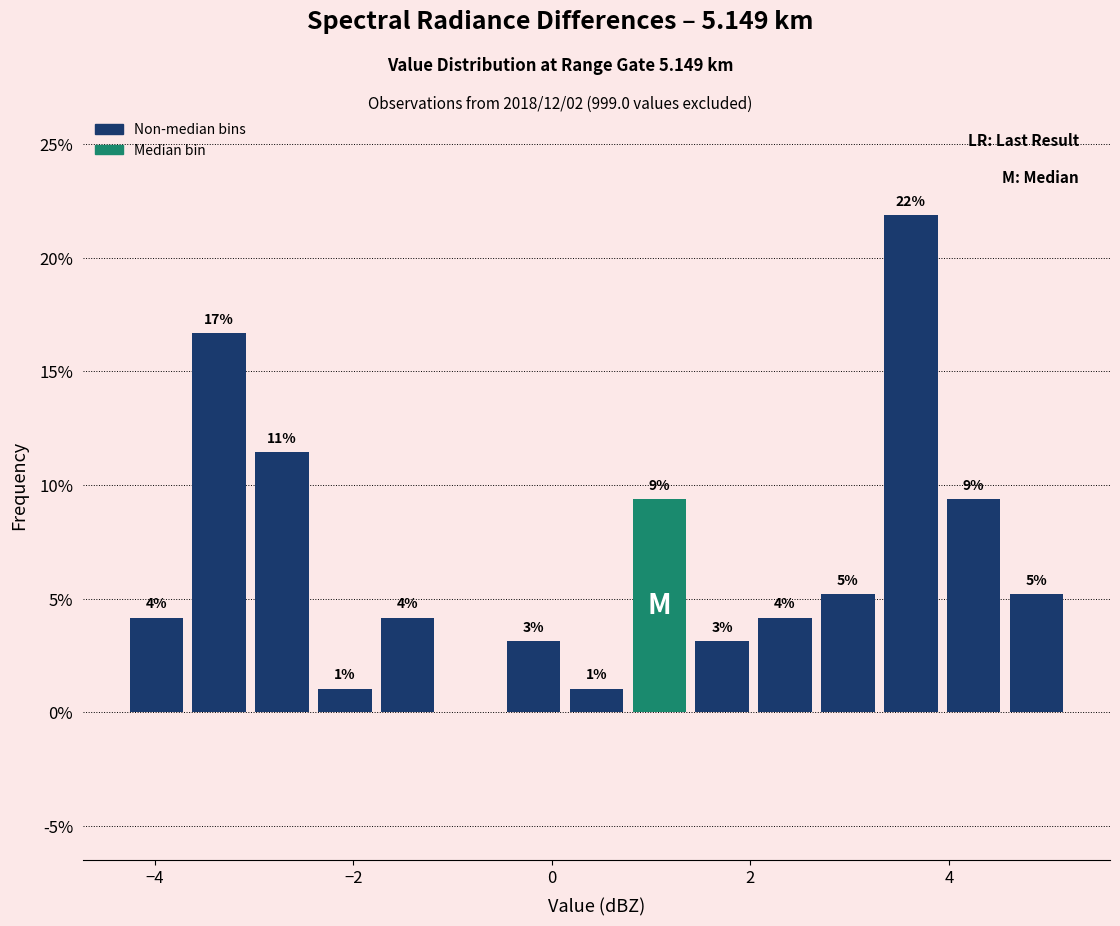

Around what value on the x-axis is the tallest bar? Give the approximate position of its centre, as read against the axis.

3.6